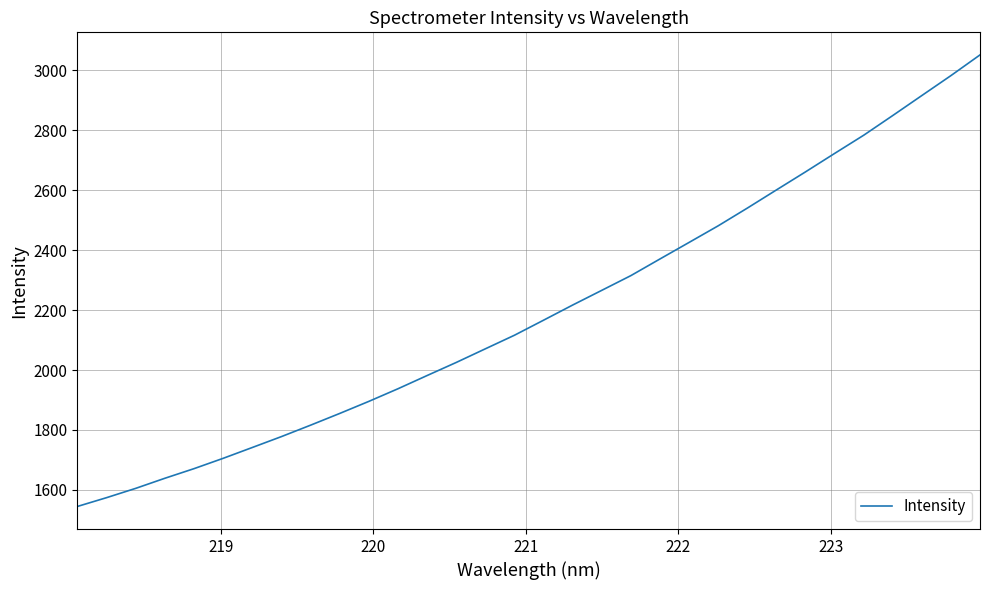

What is the difference between the maximum and minimum values?

1507.4